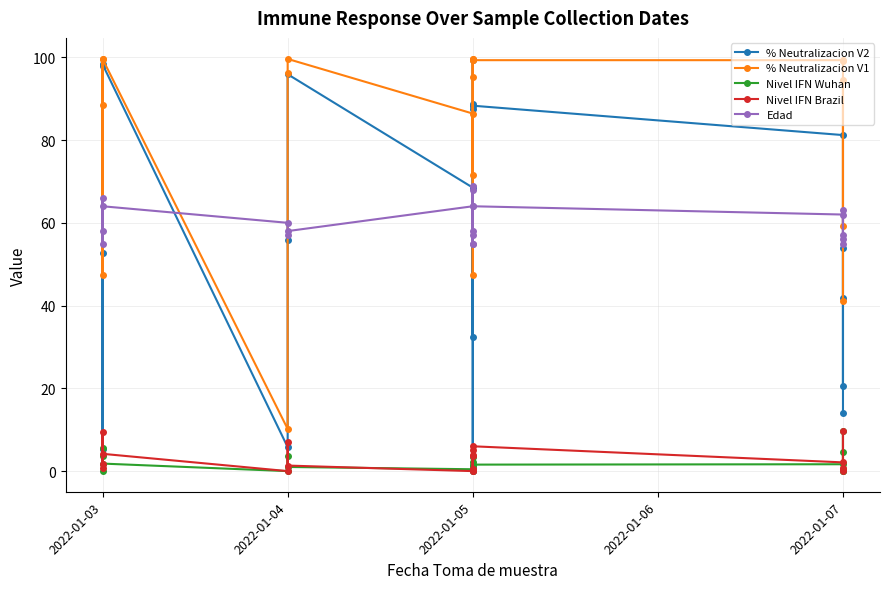

How many data points in % Neutralizacion V1 are above 96?

10